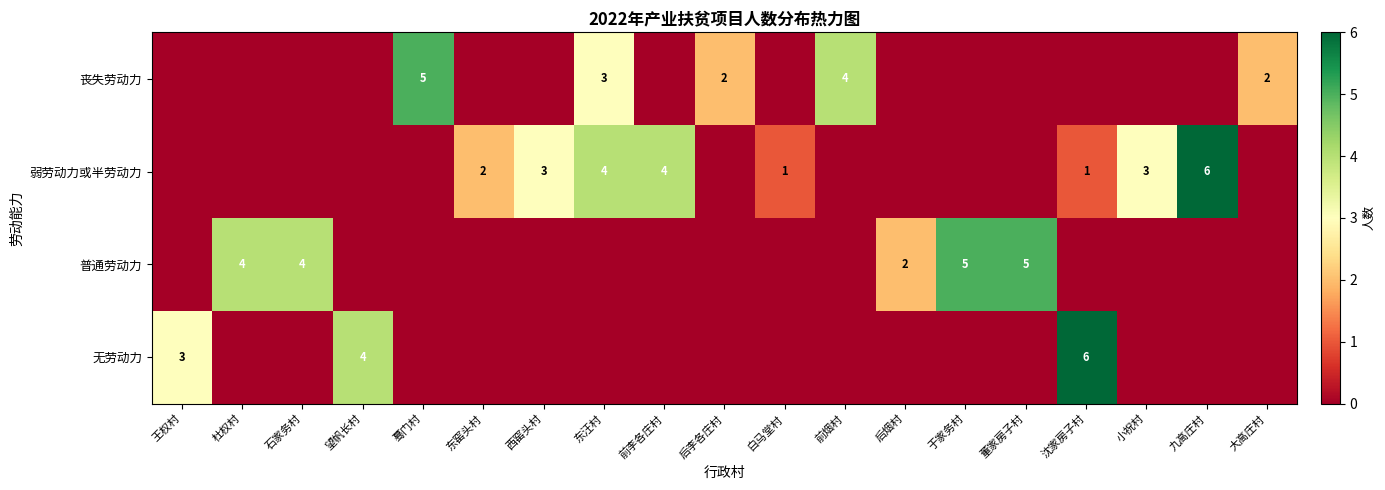

Which series has the widest spread of values?

无劳动力